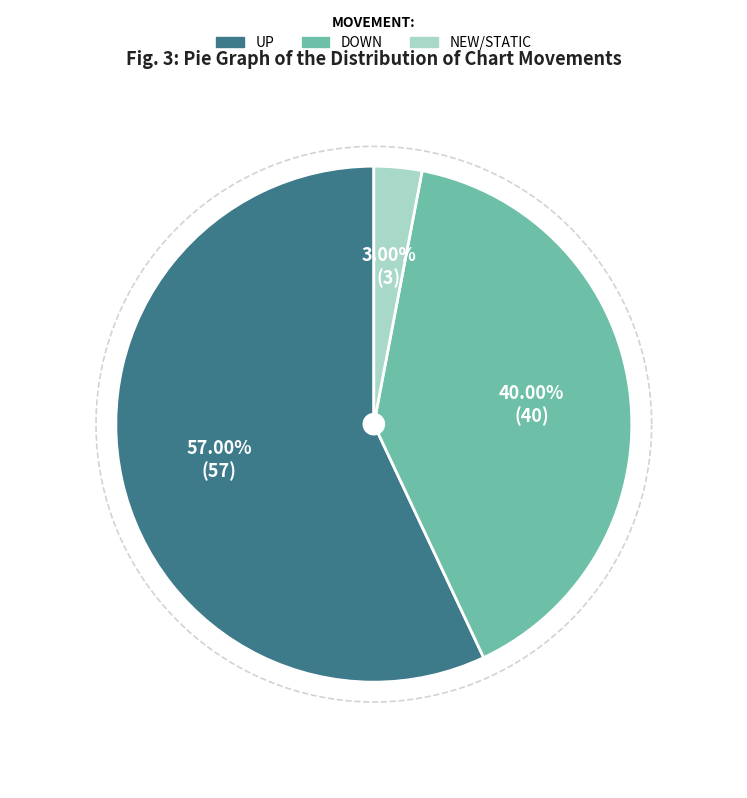

What is the largest slice in the pie chart?

up